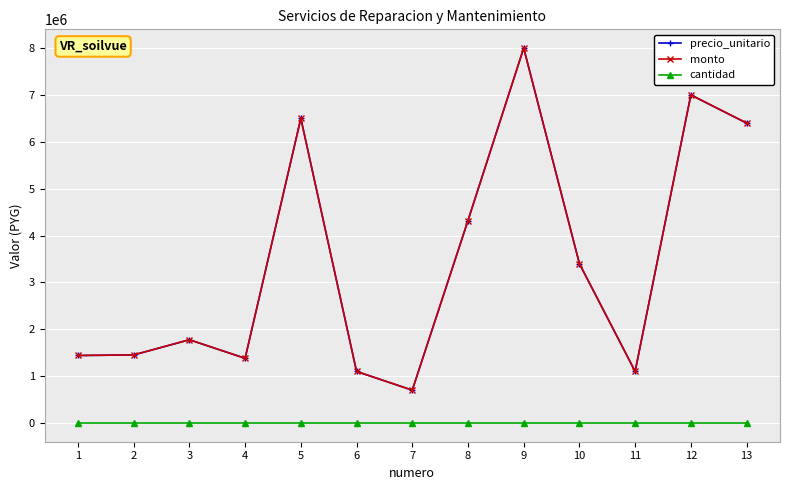

Which has a higher value, 4 or 12?

12